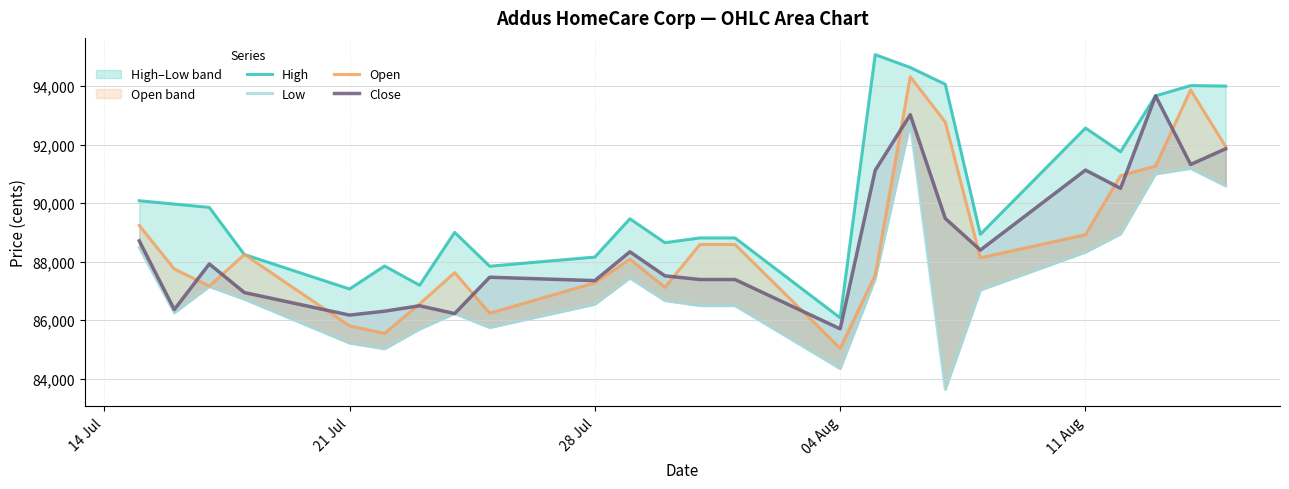

What are all the series names shown in the legend?

High, Low, Open, Close